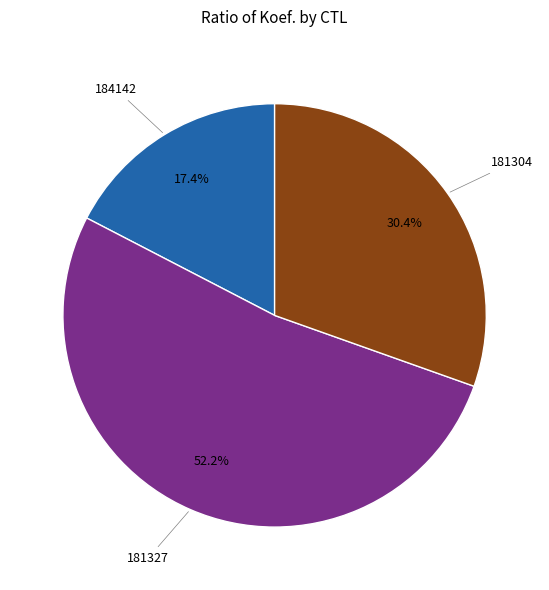

True or false: 181327 accounts for 47% of the total.

False